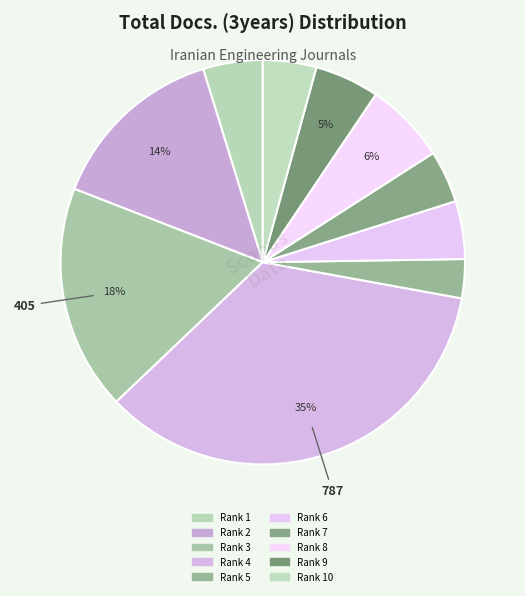

How many slices are in this pie chart?

10